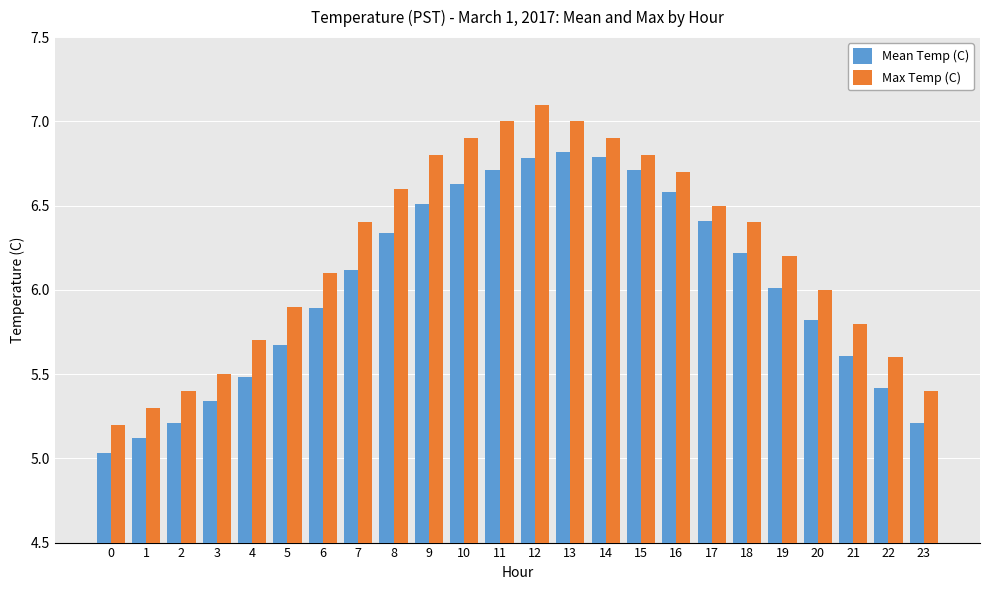

Rank the series by their average value, from lowest to highest.

Mean Temp (C), Max Temp (C)